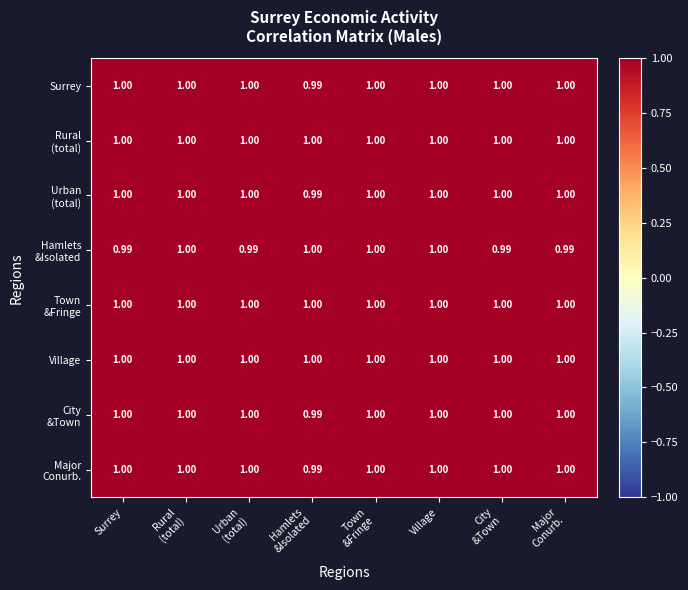

What is the maximum value shown in the chart?

1.0